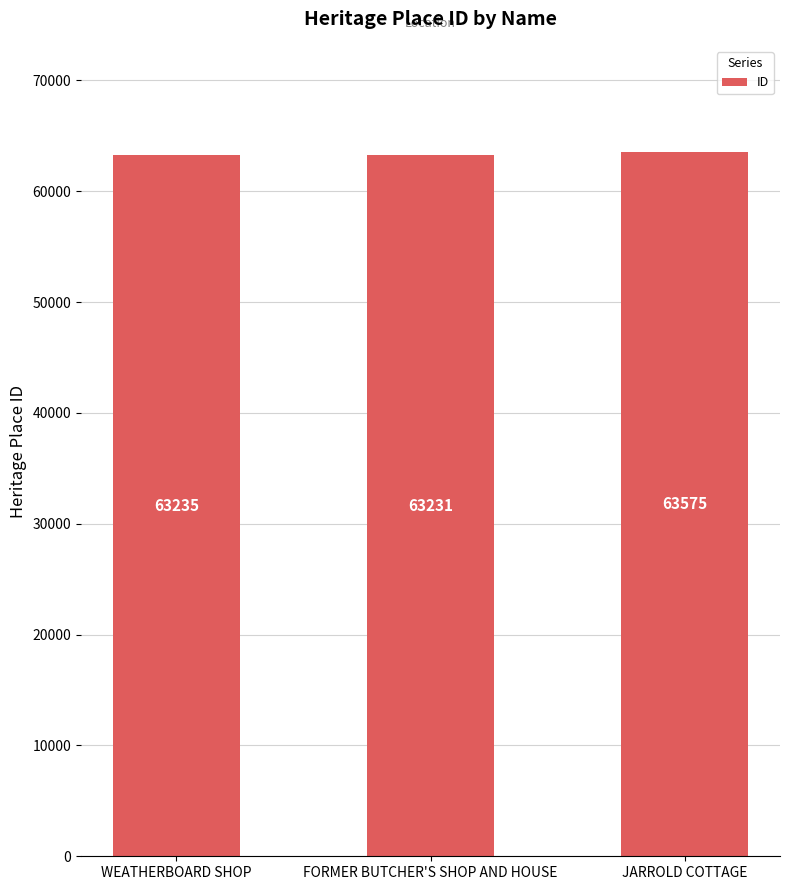

How many values are below 63235?

1